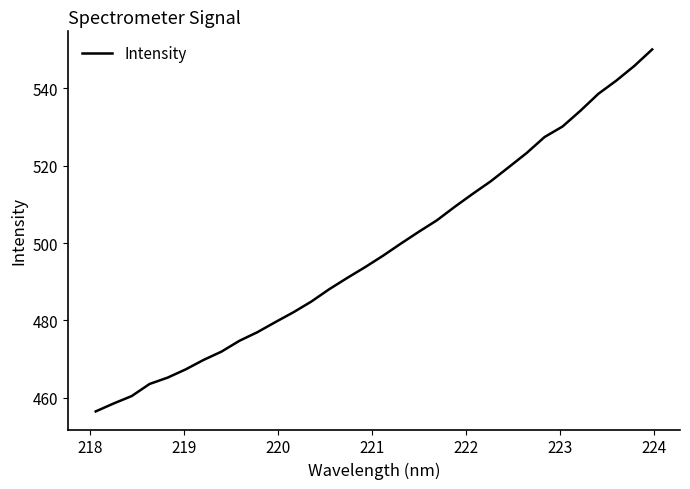

What is the difference between the maximum and minimum values?

93.6